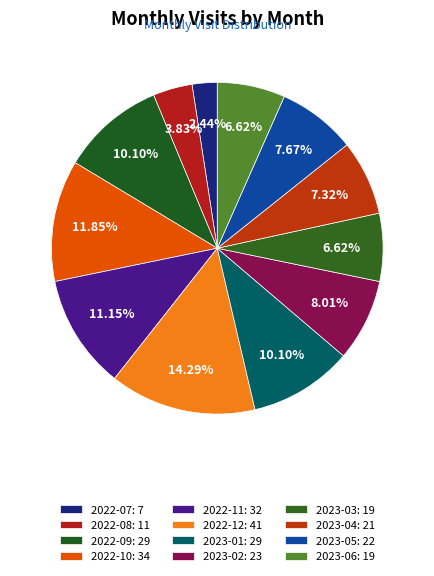

What is the ratio of the value at 2023-01 to the value at 2022-08?

2.6